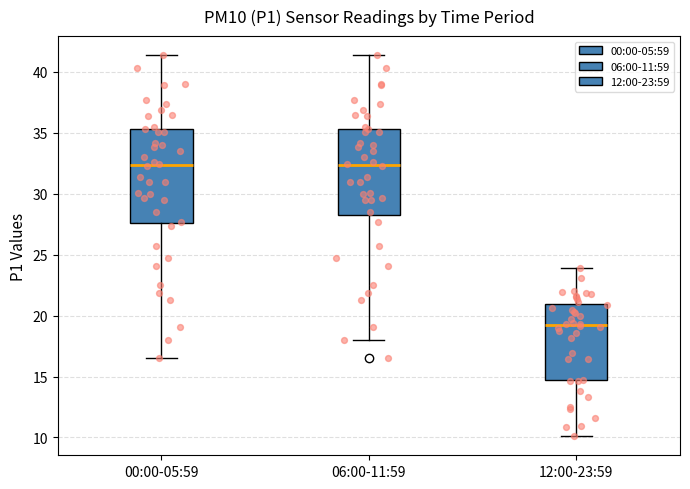

Reading left to right, read every box against the y-axis: the position of its median line, the range the box covers, and the ends of its whiskers. The values are not printed on the chart, so give them approximately, as read against the axis.

00:00-05:59: median 32.5, box 27.5 to 35.5, whiskers 16.5 to 41.5
06:00-11:59: median 32.5, box 28.5 to 35.5, whiskers 18.0 to 41.5
12:00-23:59: median 19.0, box 14.5 to 21.0, whiskers 10.0 to 24.0